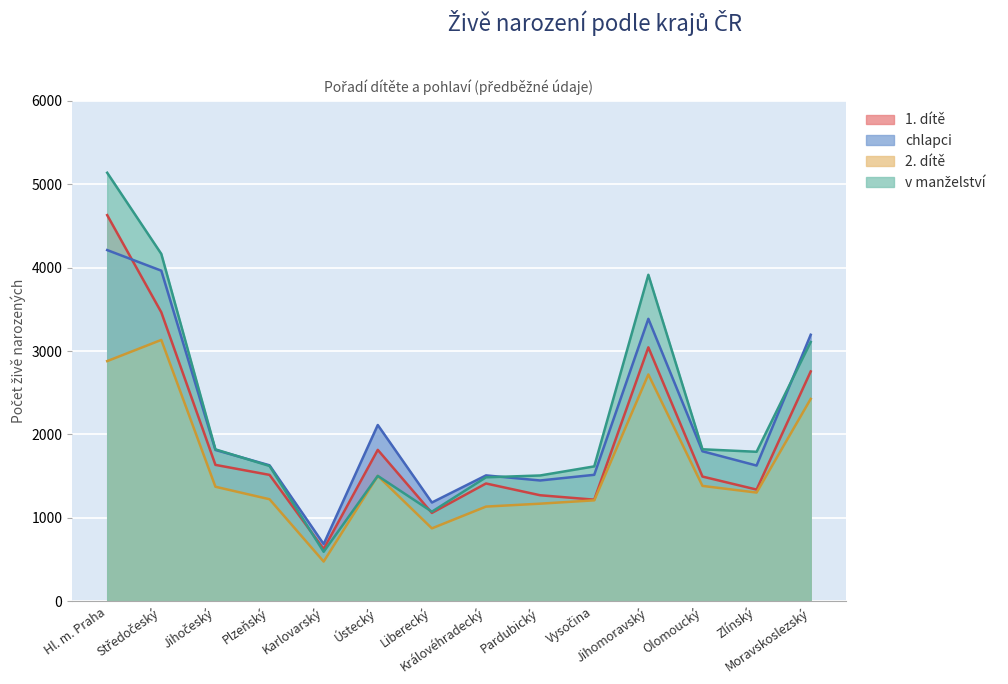

Reading right to left, extract all data points from this chart.

1. dítě: Moravskoslezský=2755	Zlínský=1339	Olomoucký=1495	Jihomoravský=3044	Vysočina=1218	Pardubický=1271	Královéhradecký=1412	Liberecký=1059	Ústecký=1815	Karlovarský=627	Plzeňský=1515	Jihočeský=1635	Středočeský=3464	Hl. m. Praha=4629
chlapci: Moravskoslezský=3195	Zlínský=1627	Olomoucký=1798	Jihomoravský=3386	Vysočina=1516	Pardubický=1448	Královéhradecký=1509	Liberecký=1184	Ústecký=2113	Karlovarský=686	Plzeňský=1630	Jihočeský=1814	Středočeský=3963	Hl. m. Praha=4210
2. dítě: Moravskoslezský=2426	Zlínský=1303	Olomoucký=1383	Jihomoravský=2719	Vysočina=1210	Pardubický=1170	Královéhradecký=1135	Liberecký=874	Ústecký=1503	Karlovarský=476	Plzeňský=1223	Jihočeský=1373	Středočeský=3133	Hl. m. Praha=2879
v manželství: Moravskoslezský=3108	Zlínský=1792	Olomoucký=1822	Jihomoravský=3914	Vysočina=1617	Pardubický=1508	Královéhradecký=1486	Liberecký=1074	Ústecký=1503	Karlovarský=593	Plzeňský=1622	Jihočeský=1821	Středočeský=4164	Hl. m. Praha=5137